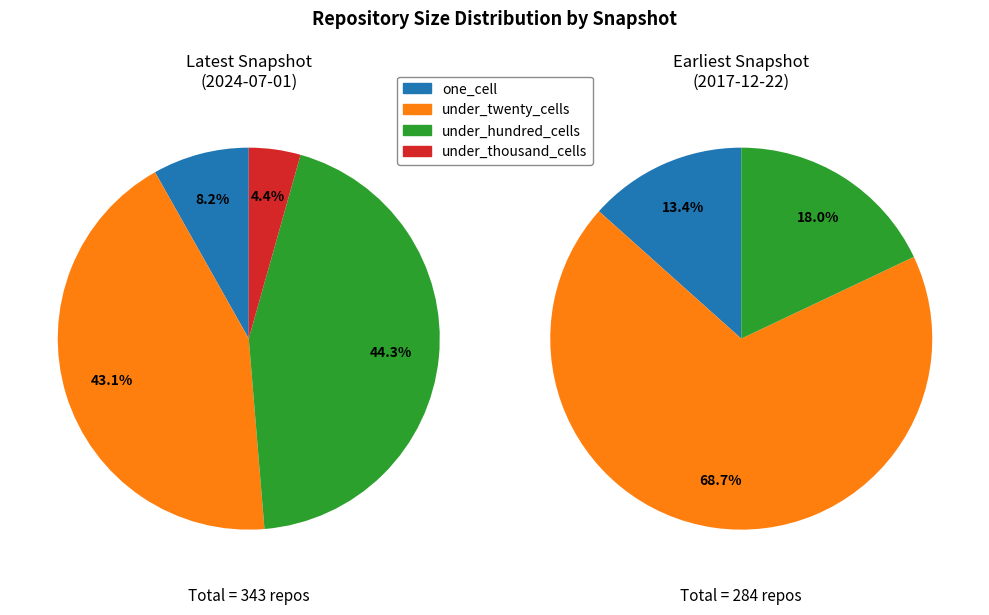

True or false: over_thousand_cells accounts for 0% of the total.

True